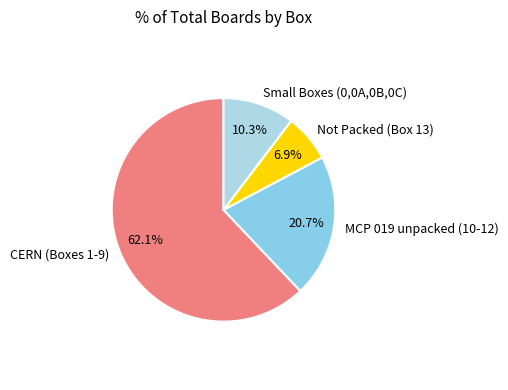

Rank the categories by value from lowest to highest.

Not Packed (Box 13), Small Boxes (0,0A,0B,0C), MCP 019 unpacked (10-12), CERN (Boxes 1-9)